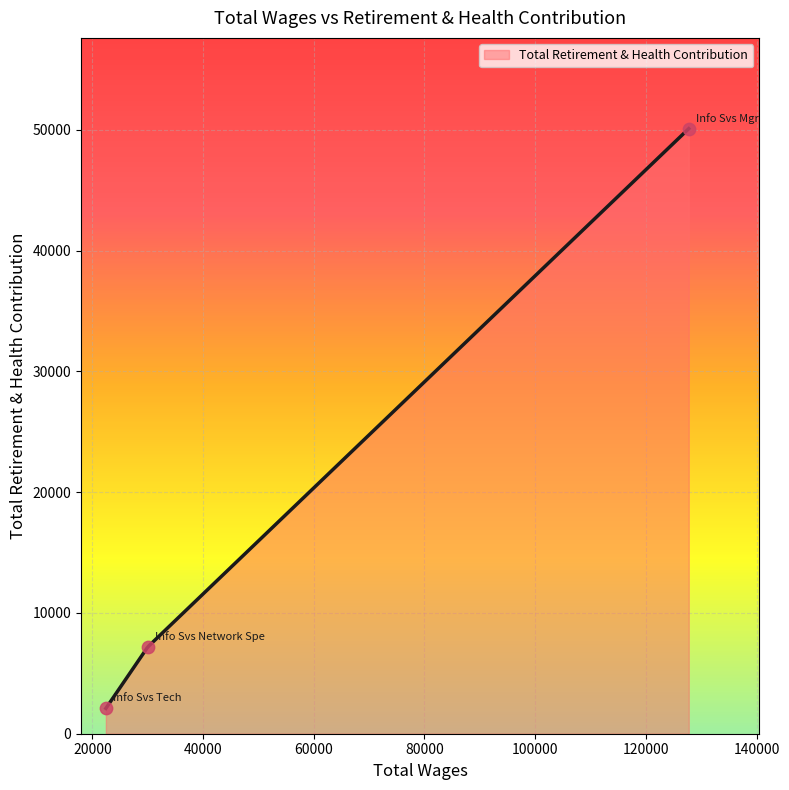

What is the ratio of the value at Info Svs Network Spe to the value at Info Svs Mgr?

0.1